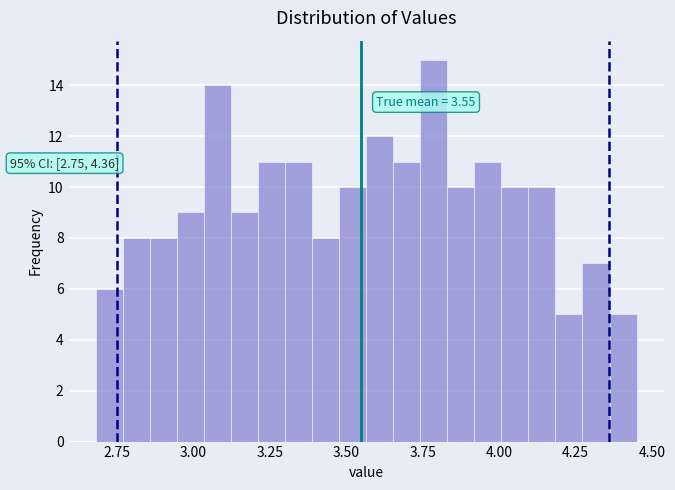

Read against the x-axis, roughly where is the centre of the tallest bar?

3.80